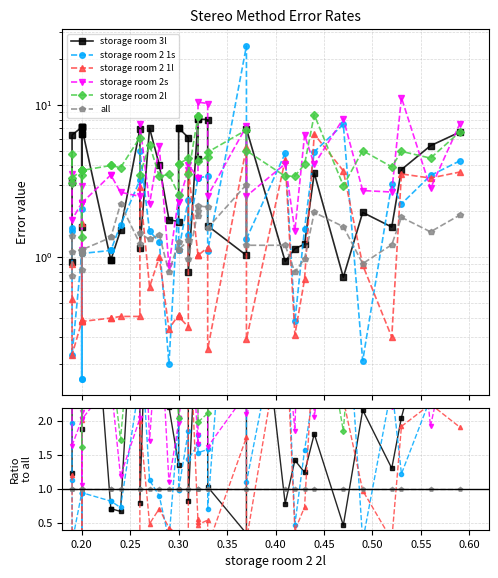

True or false: storage room 2l and storage room 2 1s intersect in this chart.

True